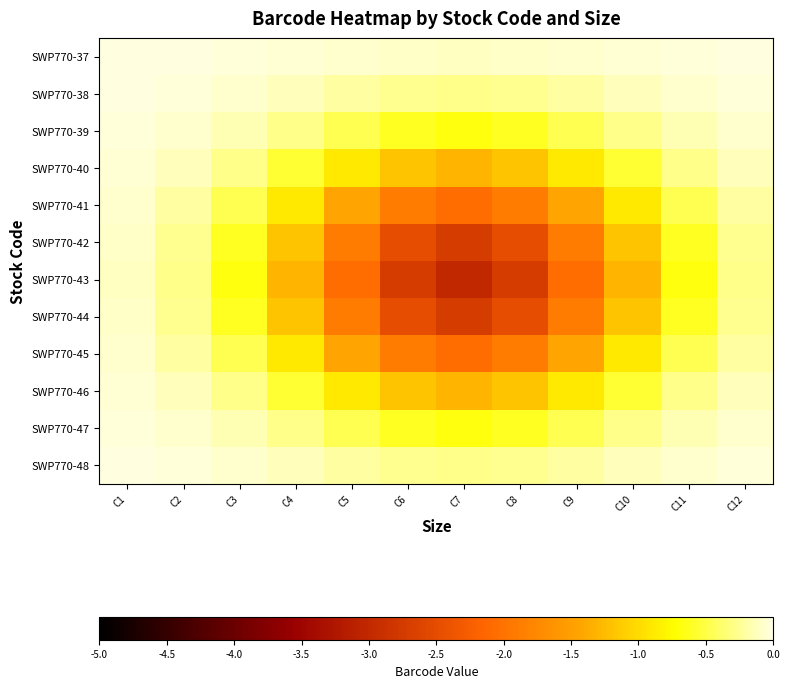

Between C5 and C1, which is larger?

C1